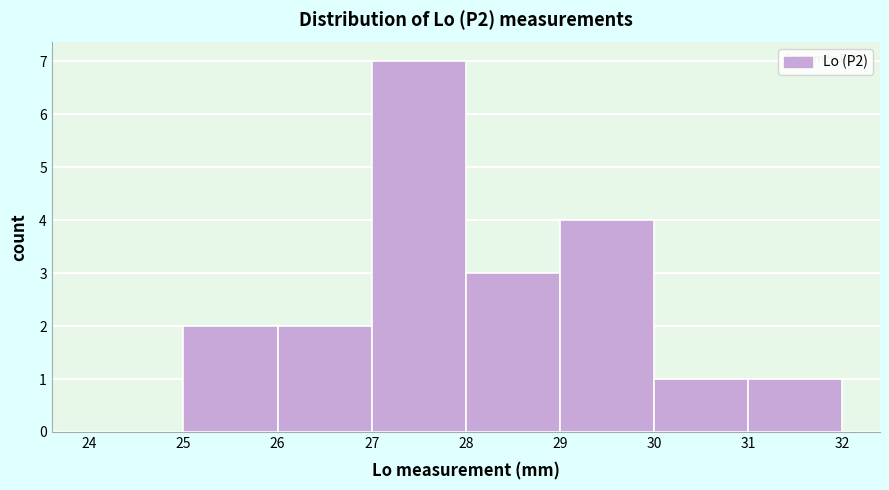

Which range on the x-axis has the tallest bar?

27 to 28